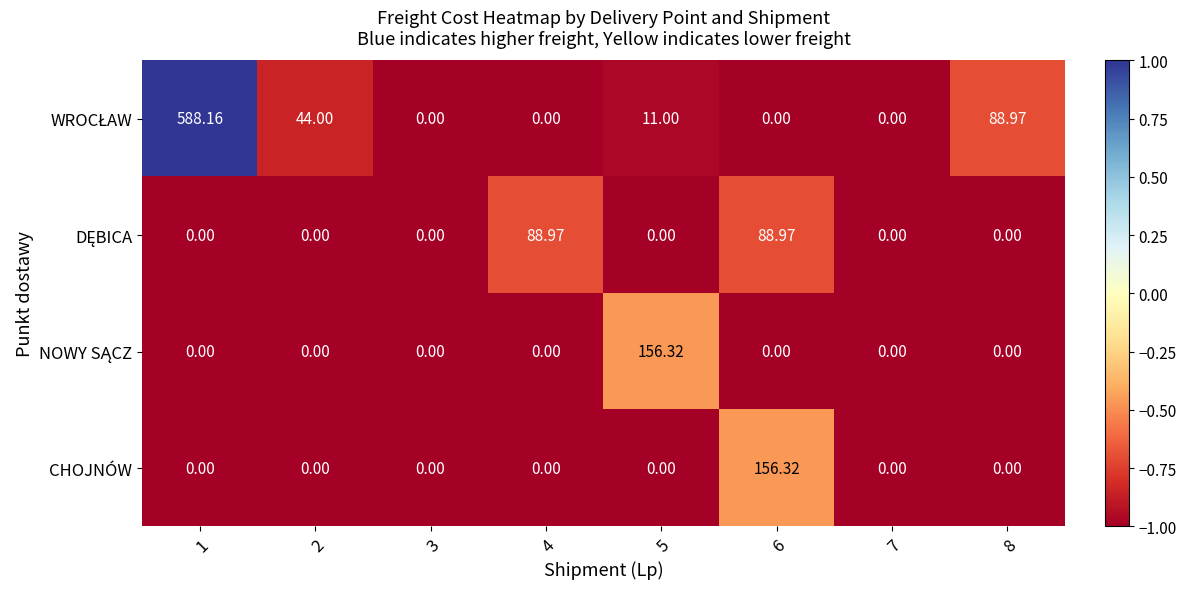

What is the total value across all series at 7?

0.0